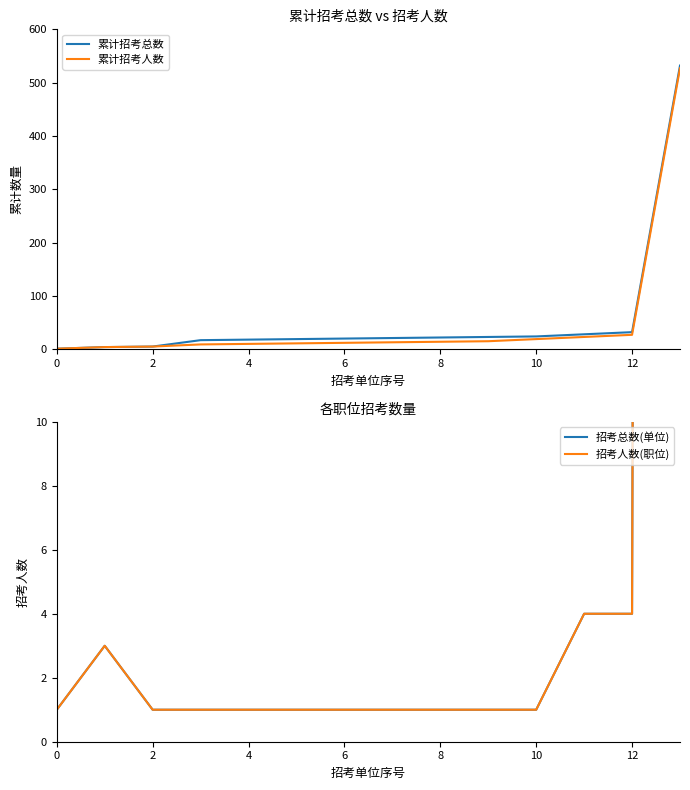

How many data points in 招考人数(职位) are above 1?

4